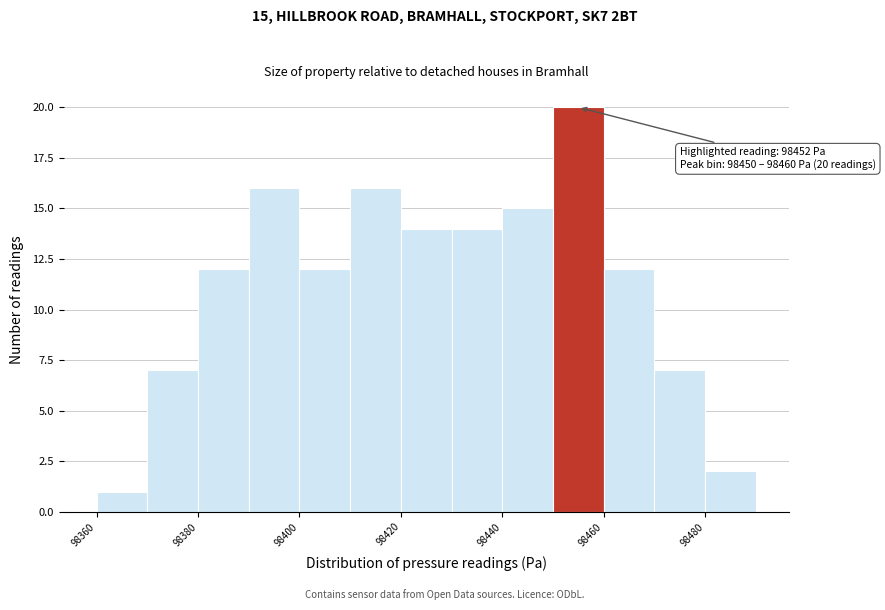

Over which range of the x-axis is the bar tallest?

98450 to 98460